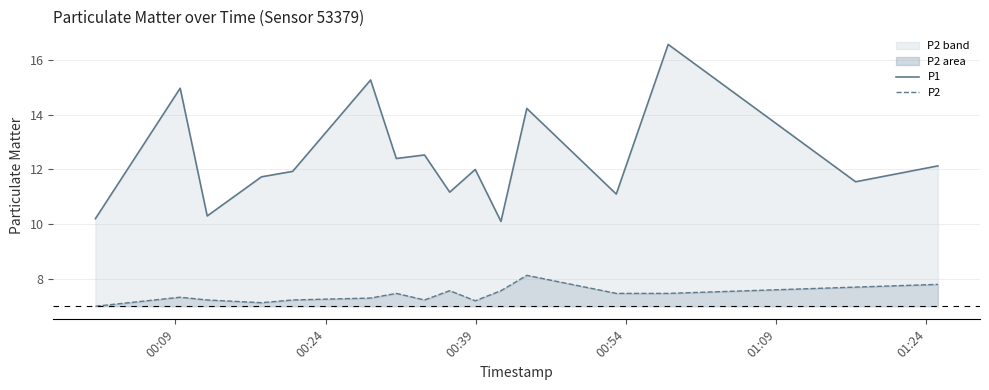

True or false: P2 and P1 intersect in this chart.

False